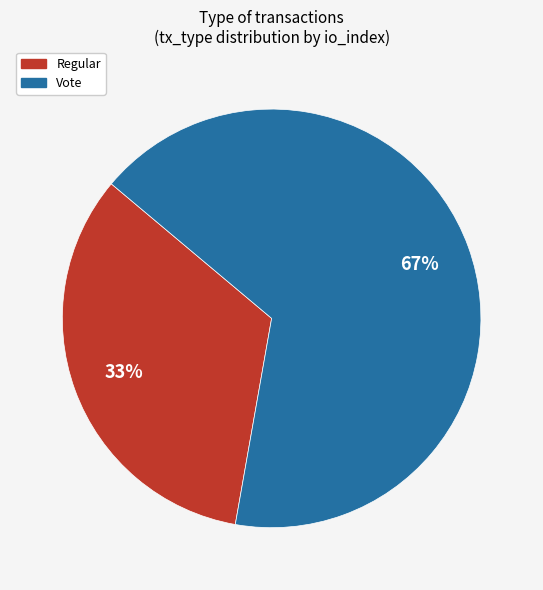

To the nearest percent, what is the combined percentage of Vote and Regular?

100%